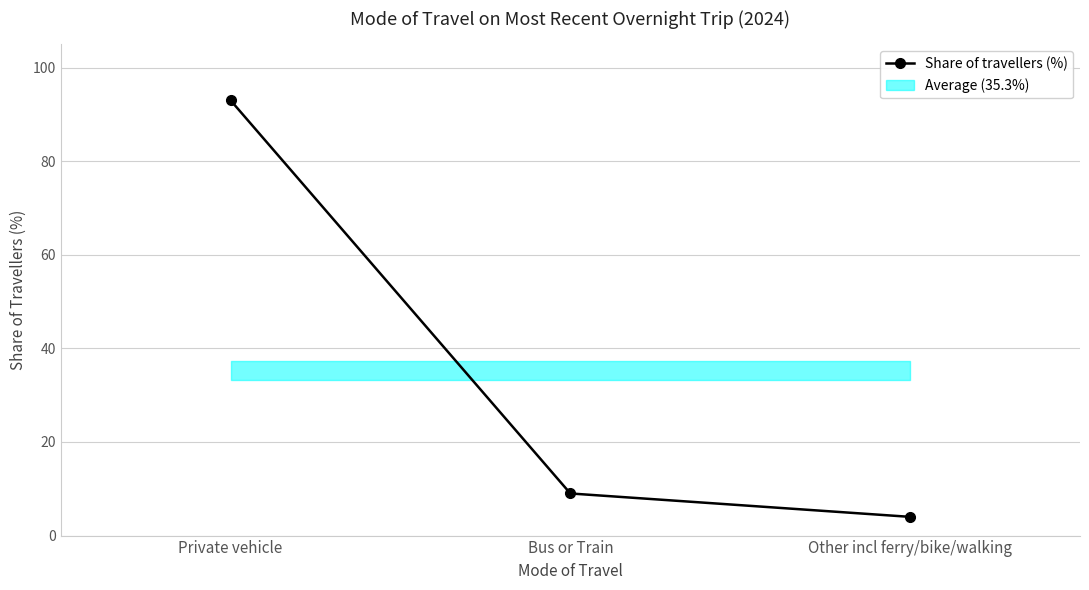

Reading left to right, list all the values displayed in this chart.

Private vehicle=93	Bus or Train=9	Other incl ferry/bike/walking=4